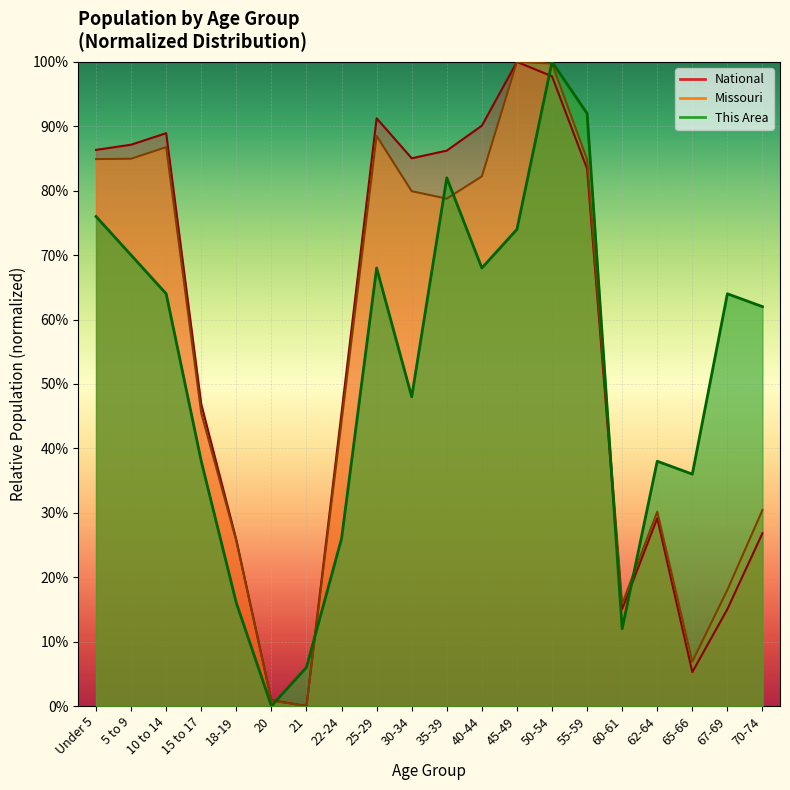

Which series has the largest total across all categories?

National